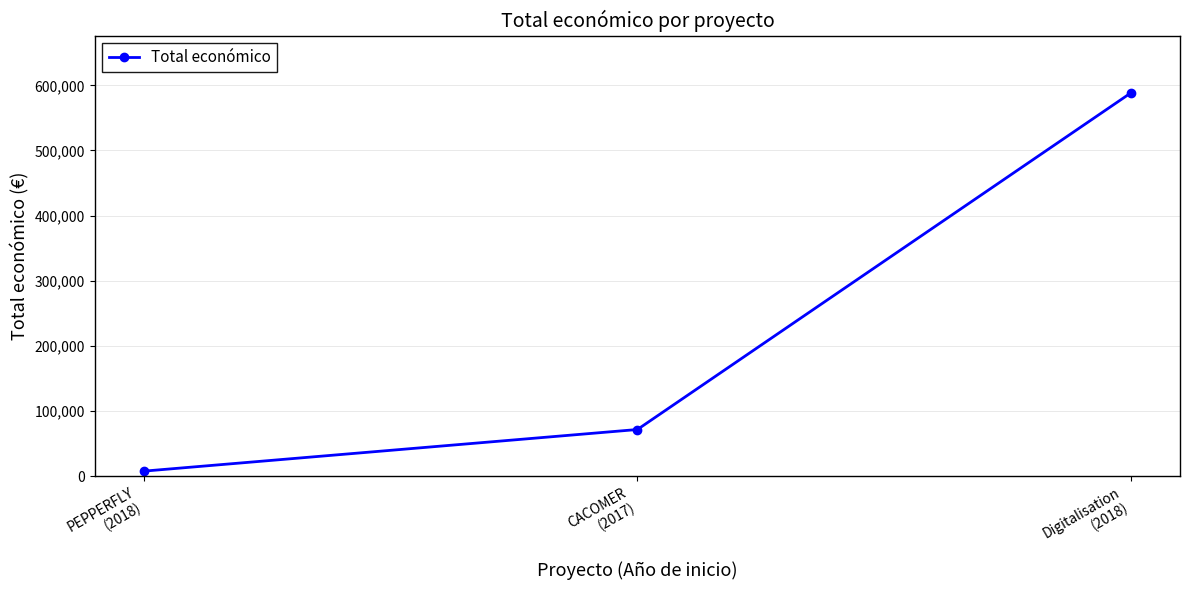

Reading left to right, what are all the values shown in this chart?

PEPPERFLY
(2018)=7960	CACOMER
(2017)=71800	Digitalisation
(2018)=588146